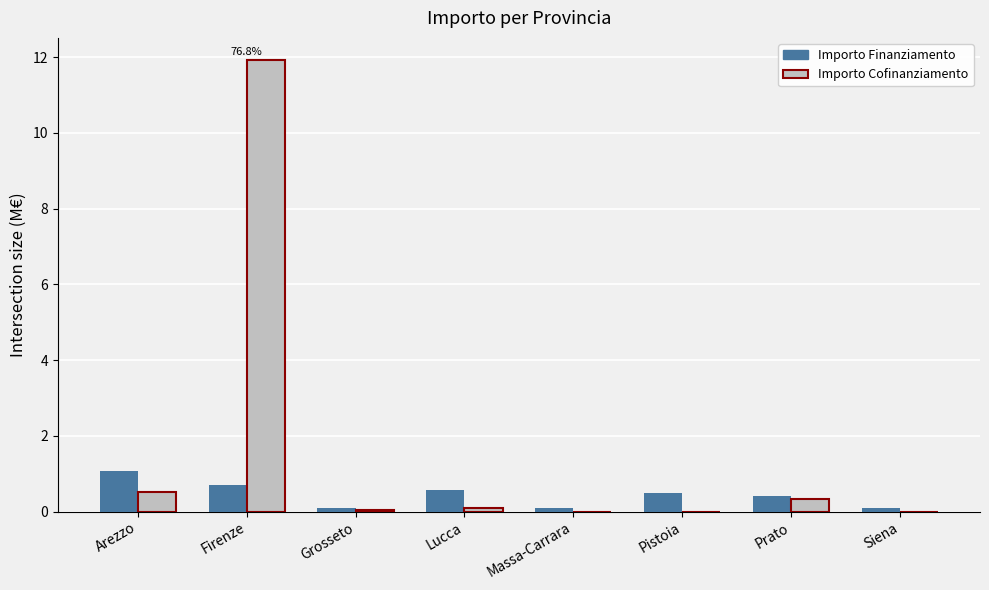

At which category is the sum across all series the highest?

Firenze